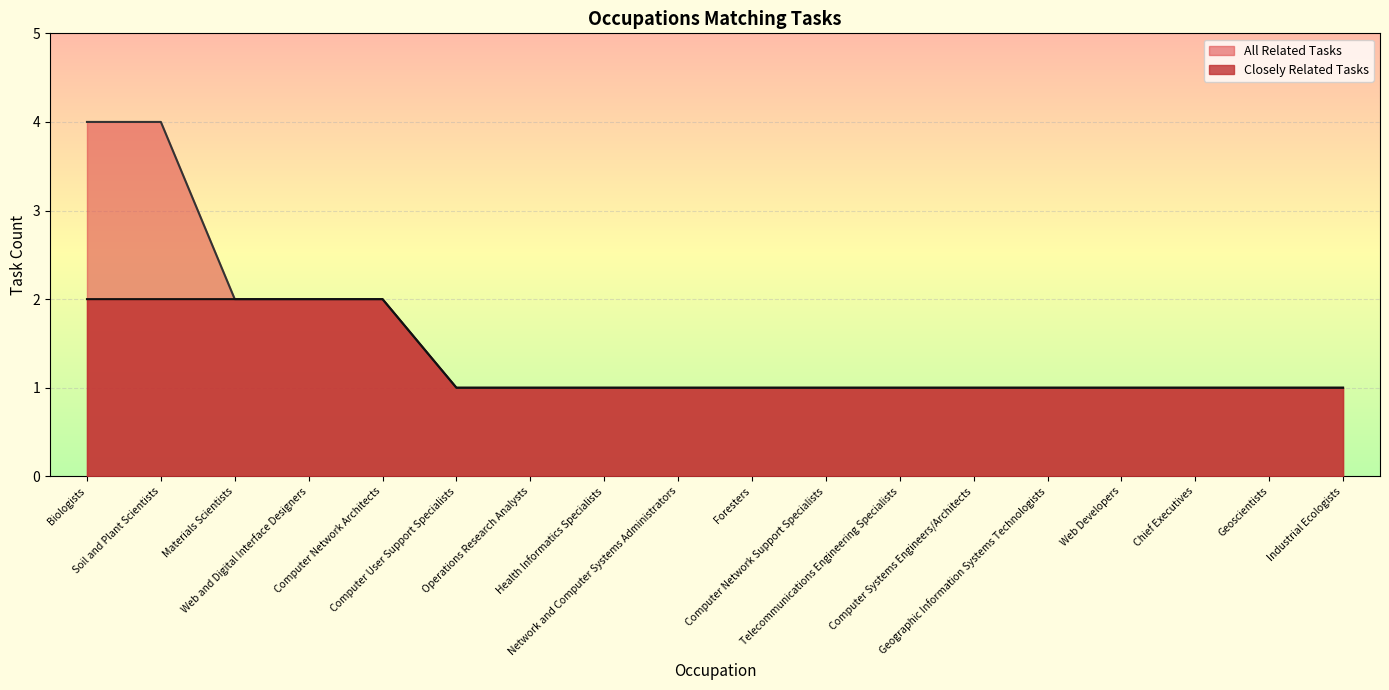

Is the value of Closely Related Tasks at Computer User Support Specialists greater than the value of All Related Tasks at Biologists?

No